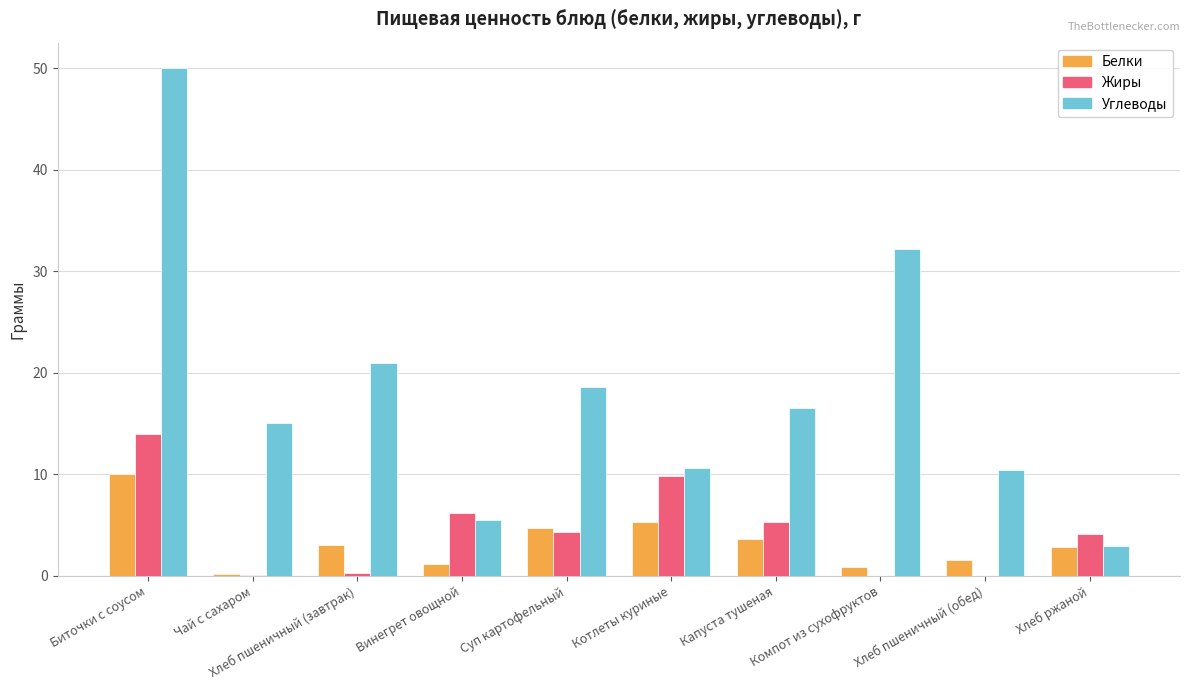

Which series has the largest total across all categories?

Углеводы